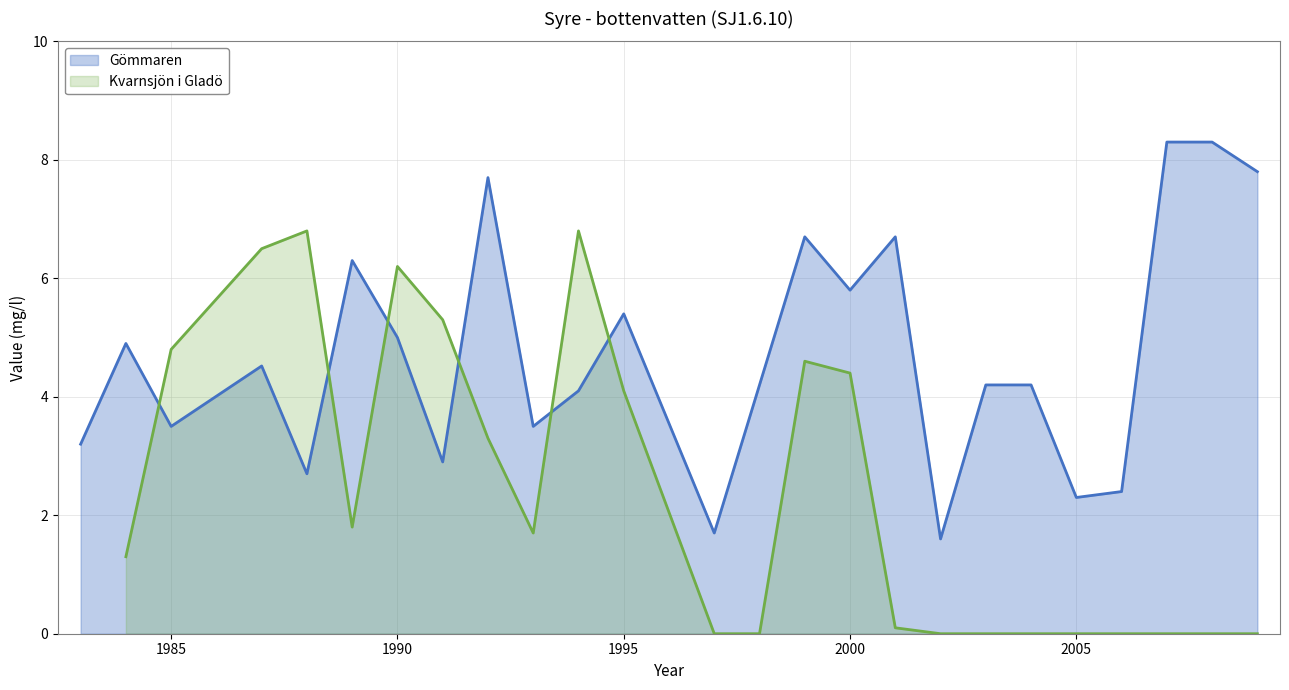

What is the highest value of the Gömmaren series?

8.3